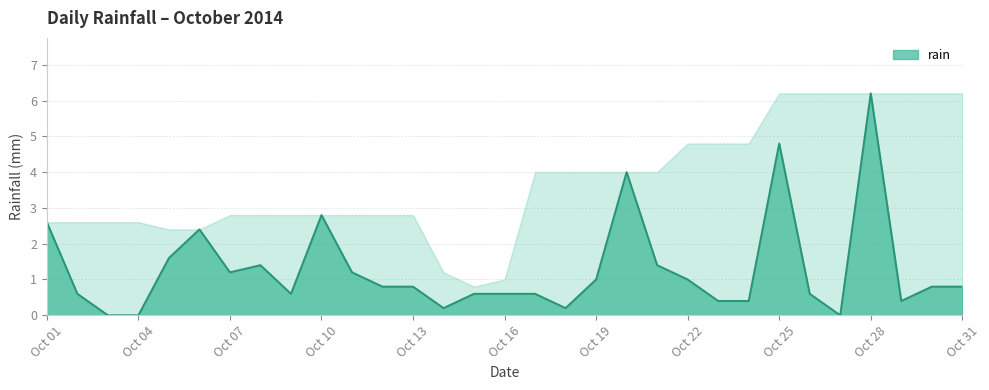

What is the greatest value displayed?

6.2